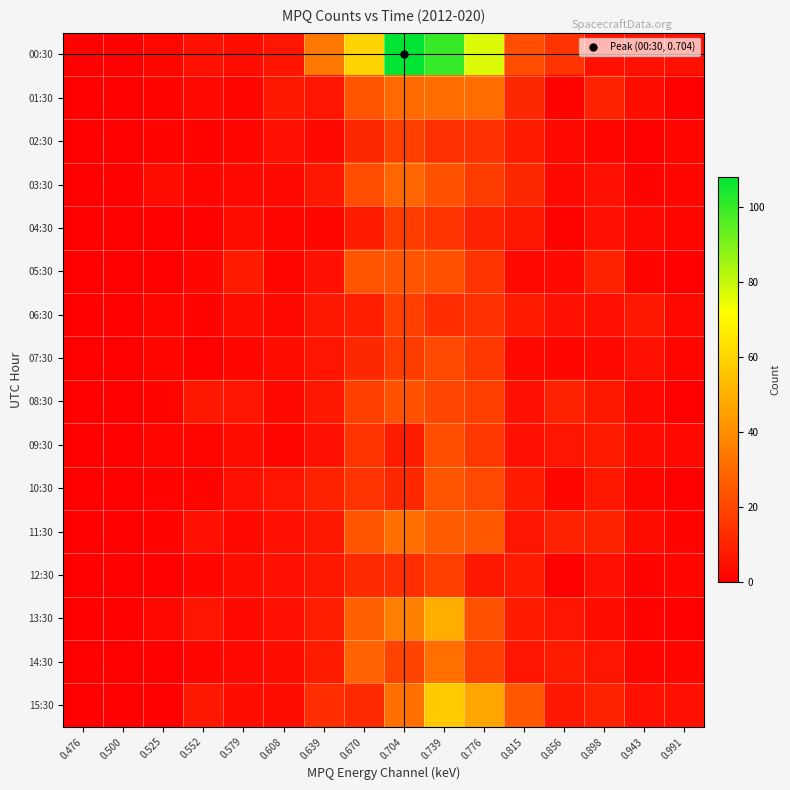

At which category is the sum across all series the highest?

0.739